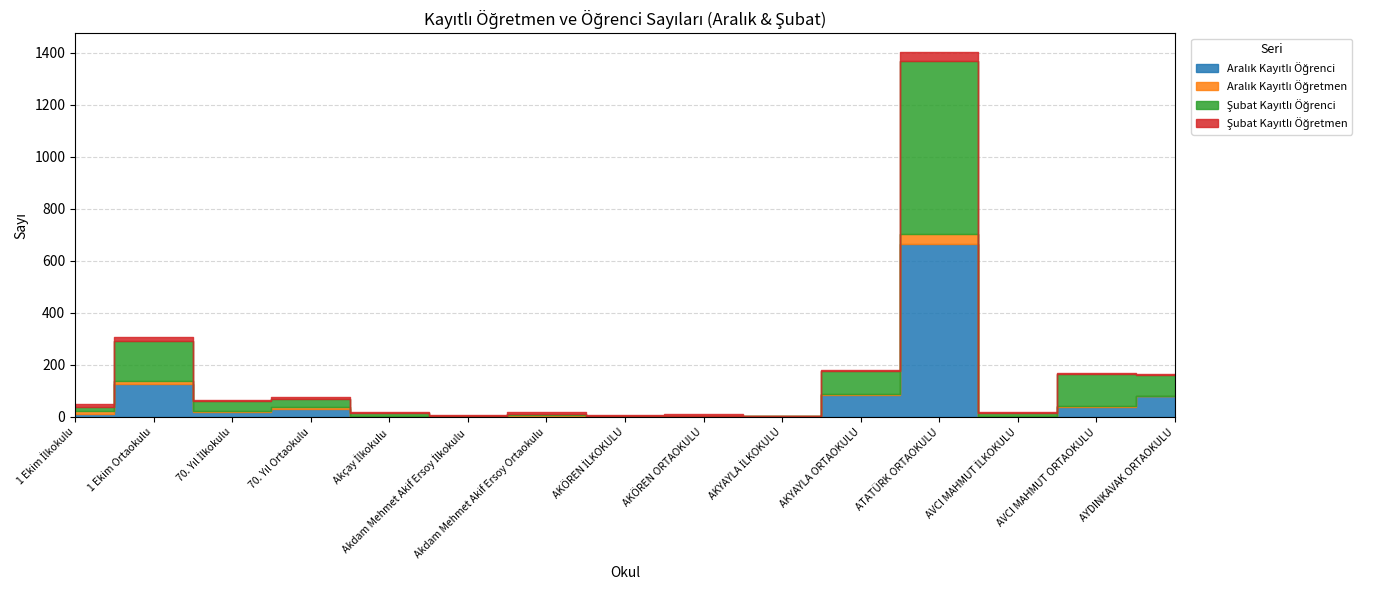

What is the difference between the Aralık Kayıtlı Öğretmen values at AVCI MAHMUT ORTAOKULU and Akdam Mehmet Akif Ersoy İlkokulu?

3